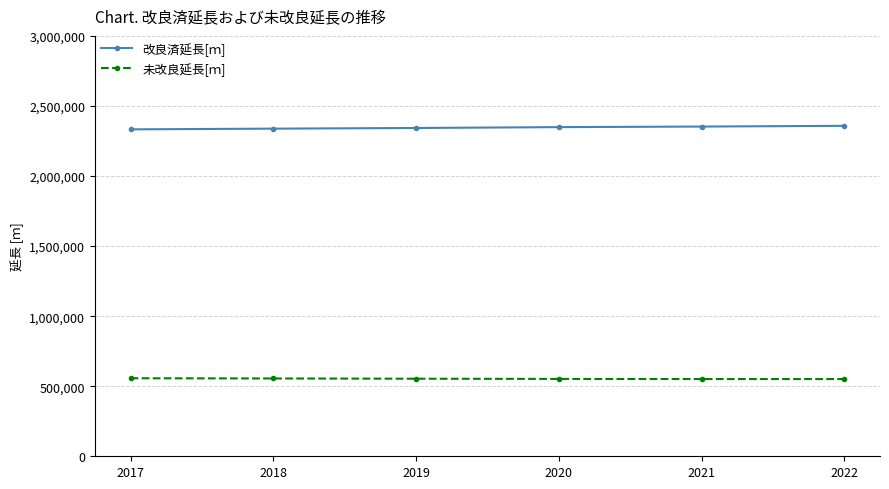

What is the maximum value for 改良済延長[ｍ]?

2358182